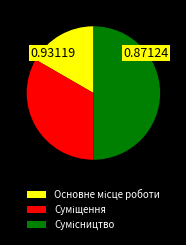

Which has a higher value, Суміщення or Основне місце роботи?

Суміщення